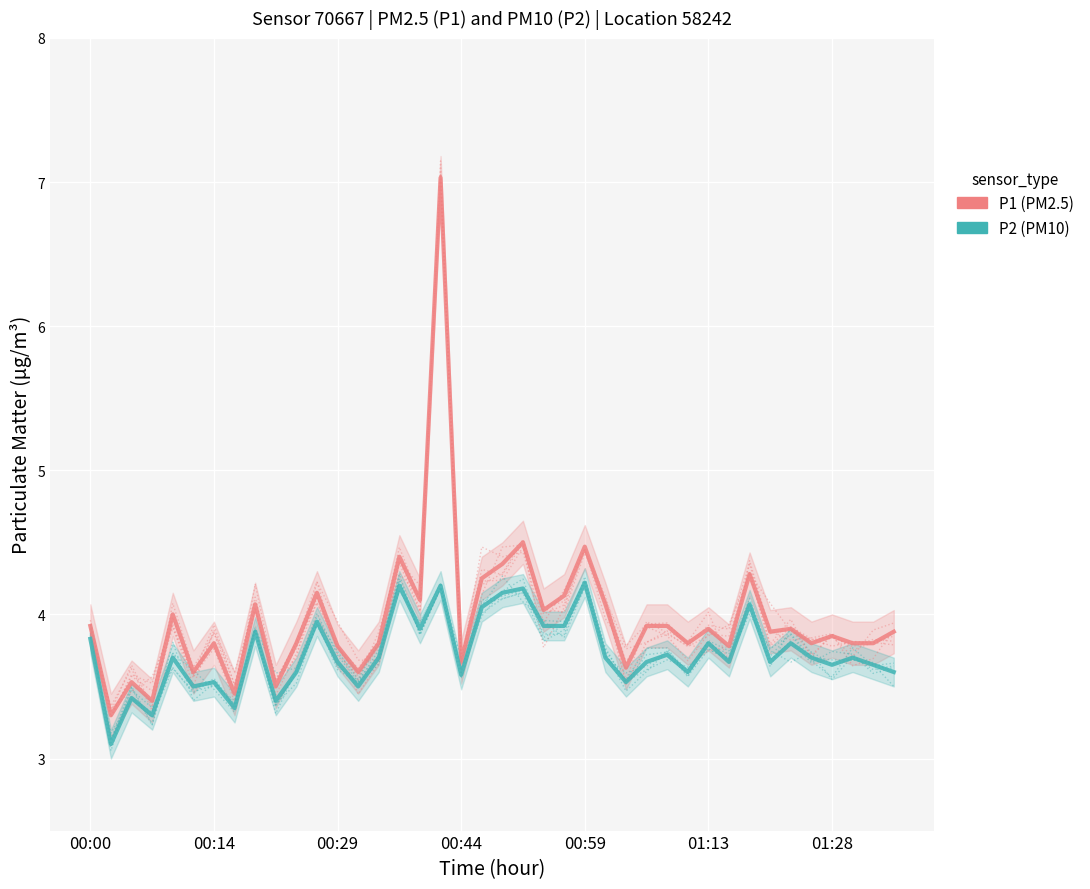

Which series has the largest total across all categories?

P1_main